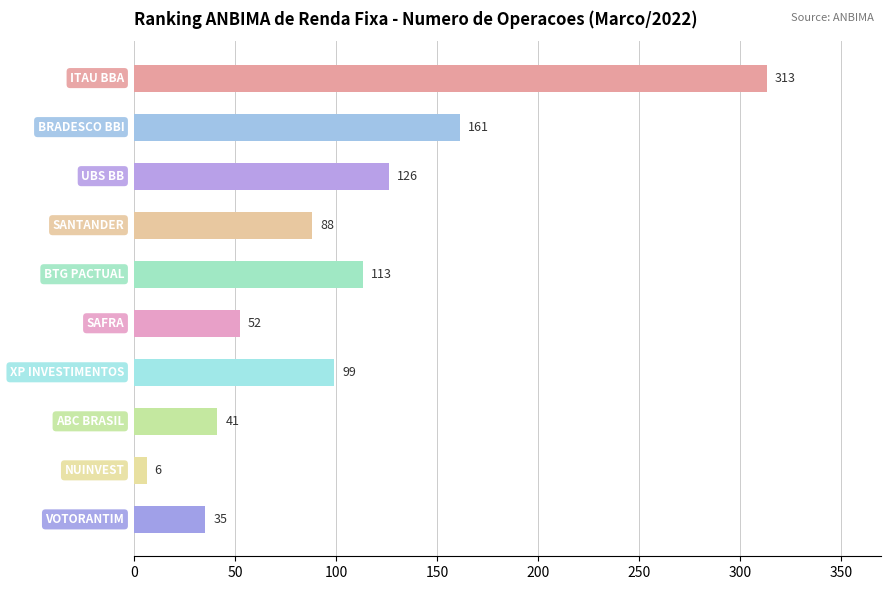

What is the smallest value displayed?

6